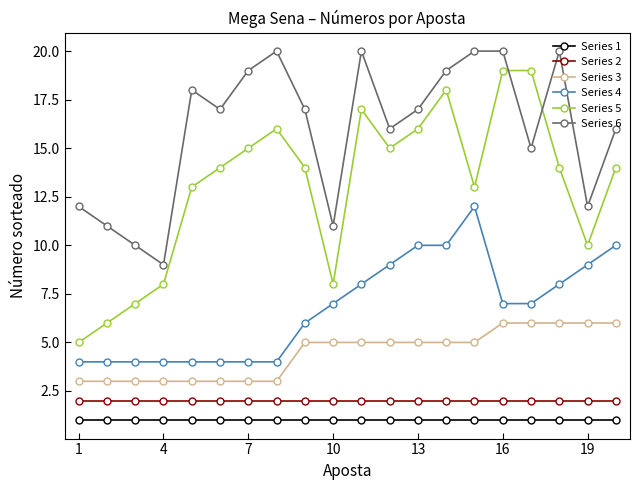

Rank the series by their maximum value, from lowest to highest.

Series 1, Series 2, Series 3, Series 4, Series 5, Series 6